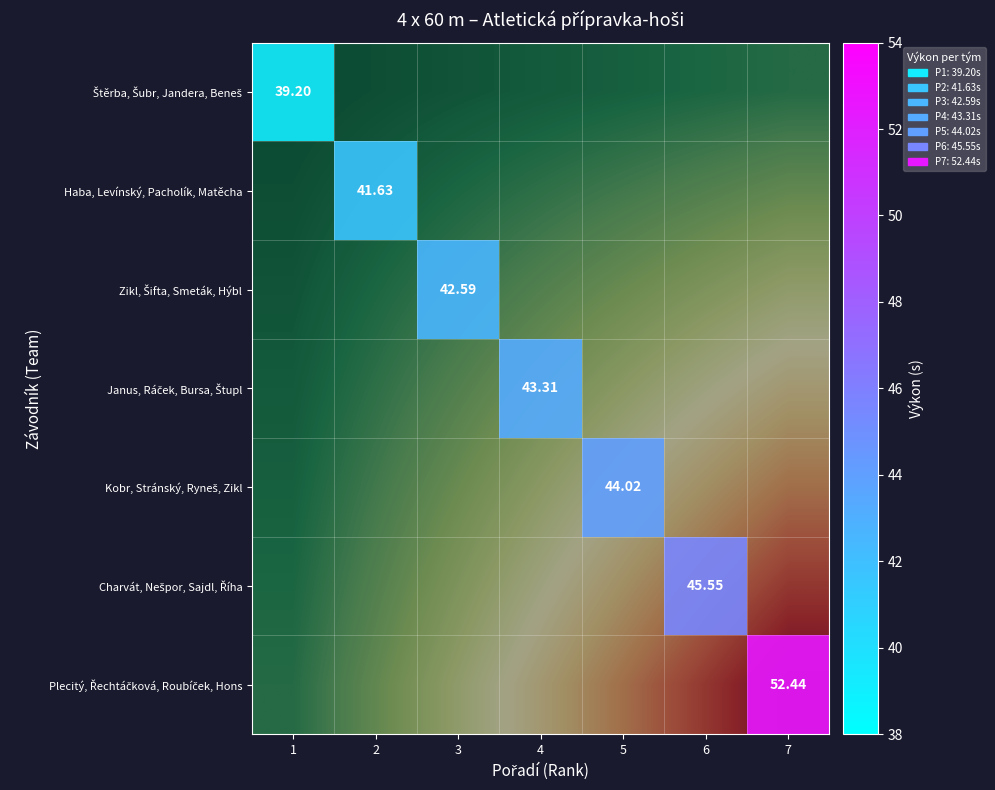

The value of Zikl, Šifta, Smeták, Hýbl at 4 is 12.7. True or false?

False